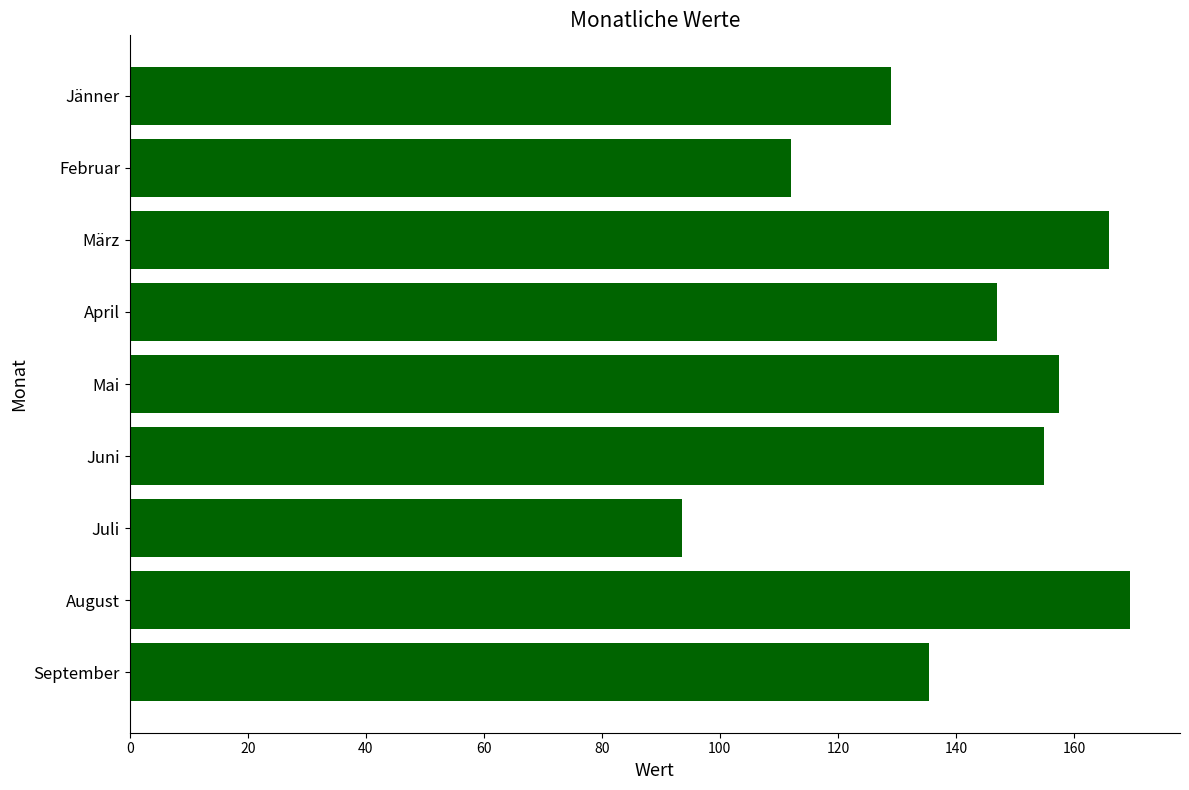

What is the smallest value displayed?

93.5